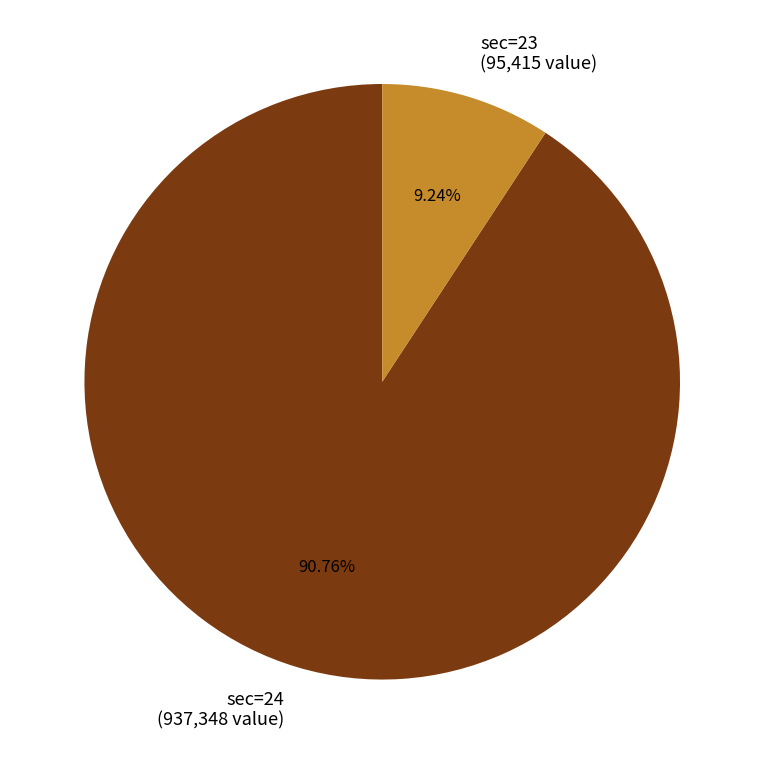

Is there a majority slice in this chart?

Yes